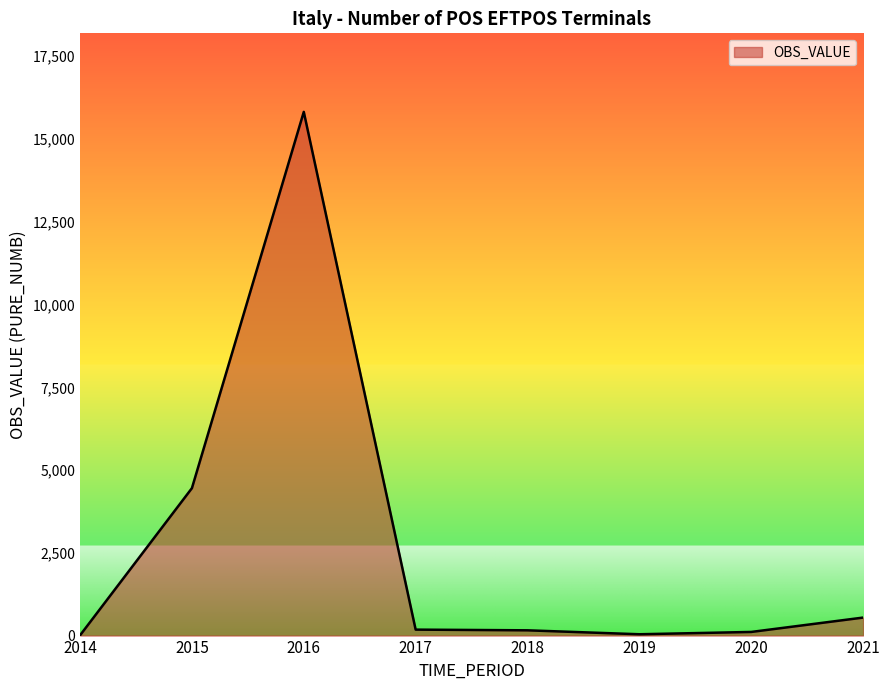

The chart shows a value of 4453 at 2015. True or false?

True